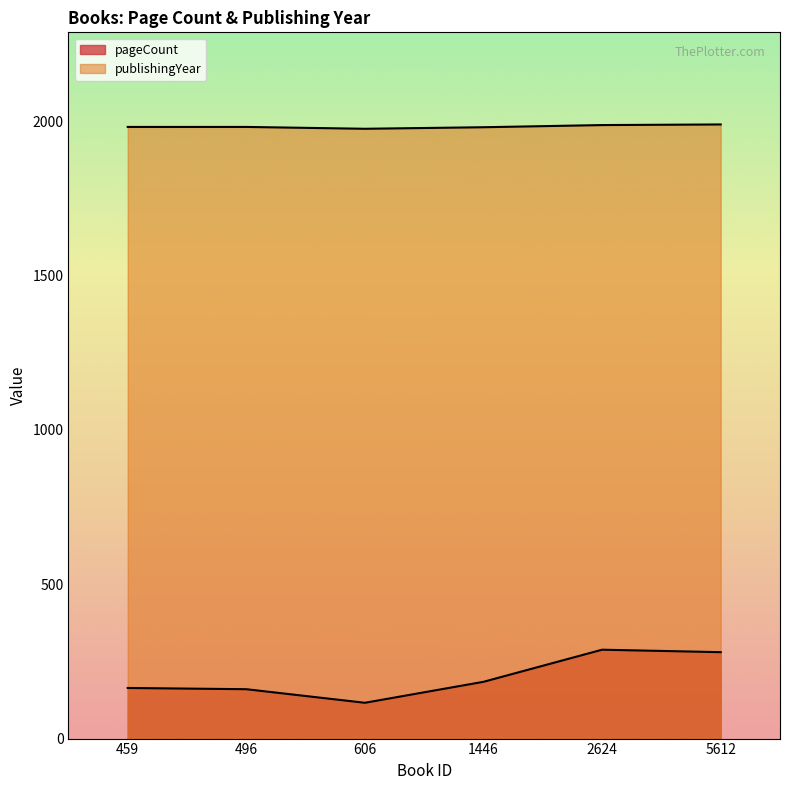

What is the value of the pageCount point at the 5th from the left?

288